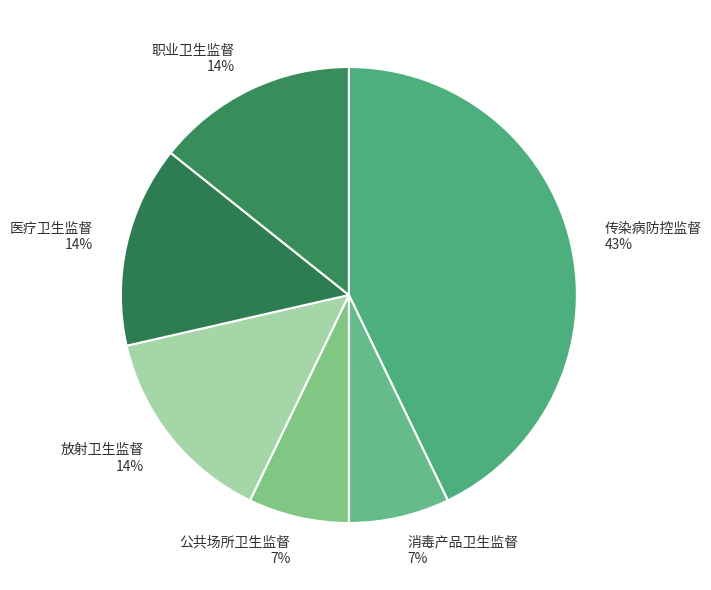

Do 医疗卫生监督 and 消毒产品卫生监督 together represent more than half of the pie?

No